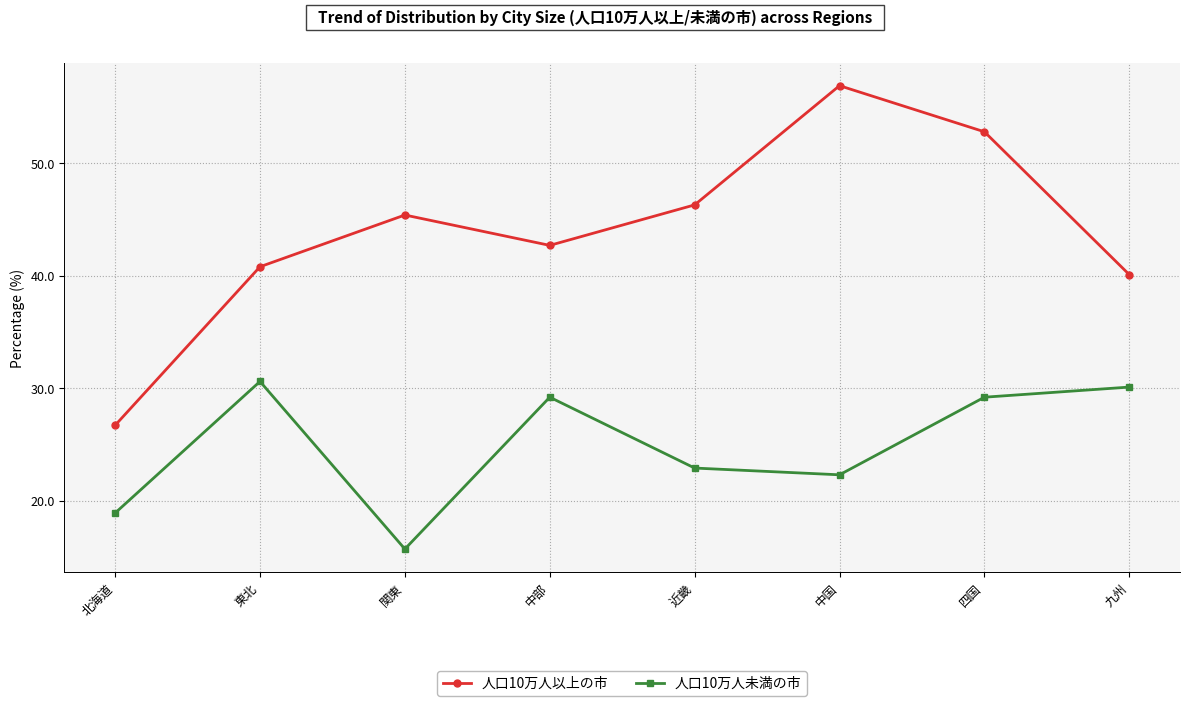

At which category is the sum across all series the highest?

四国